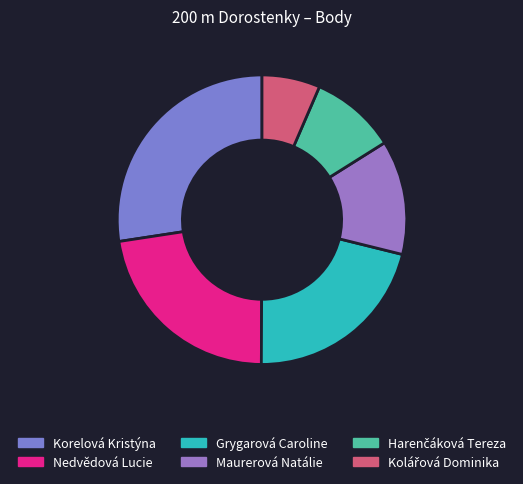

The Kolářová Dominika slice represents 6% of the pie. True or false?

True